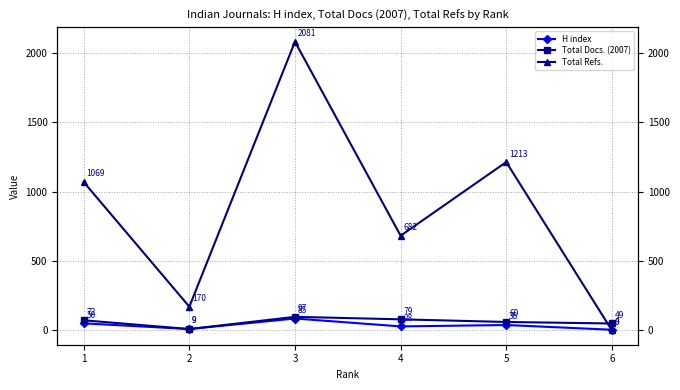

What is the difference between the highest and lowest values at 3?

1996